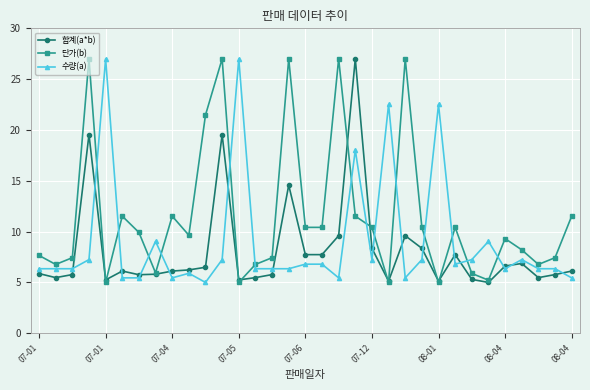

What is the minimum value shown in the chart?

5.0